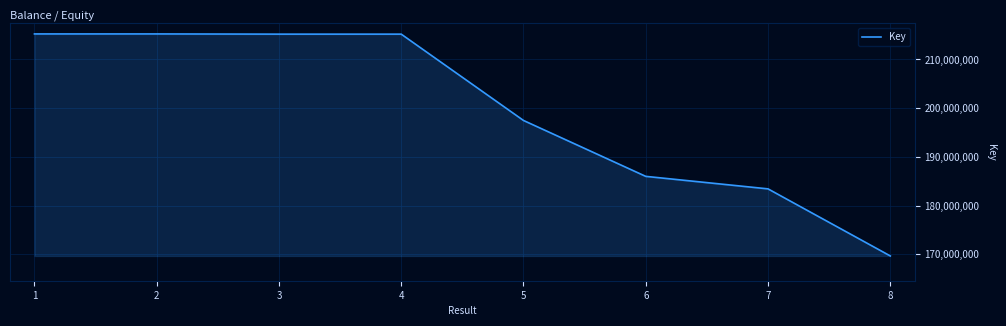

Approximately how many times larger is the value at 1 compared to 7?

1.2